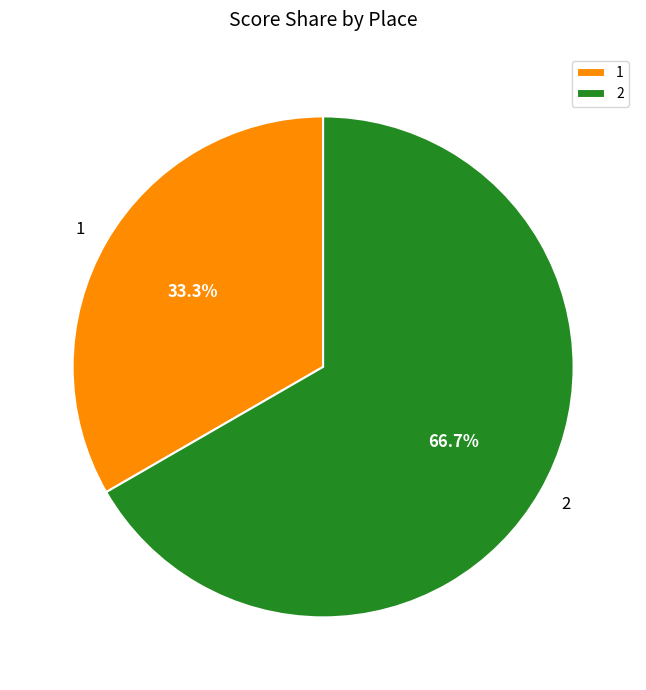

What percentage is the 1 slice, to the nearest percent?

33%